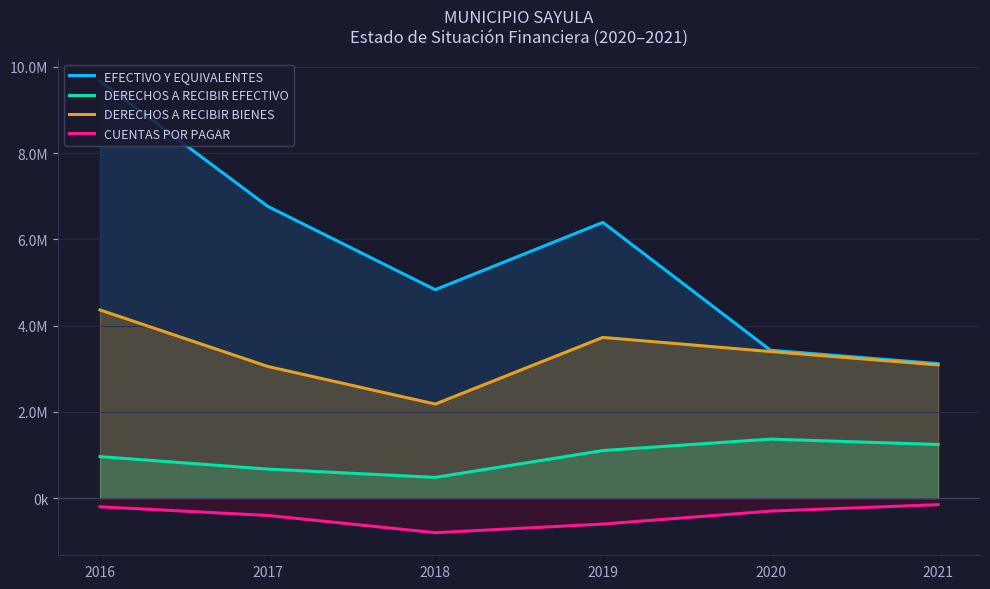

Reading right to left, transcribe all the data shown in this chart.

EFECTIVO Y EQUIVALENTES: 2021=3118796.2	2020=3430675.8	2019=6393238.5	2018=4833840.4	2017=6767376.6	2016=9667680.8
DERECHOS A RECIBIR EFECTIVO: 2021=1245203.3	2020=1369723.6	2019=1104531.0	2018=481929.4	2017=674701.1	2016=963858.8
DERECHOS A RECIBIR BIENES: 2021=3090125.0	2020=3399137.5	2019=3727227.4	2018=2182164.9	2017=3055030.9	2016=4364329.8
CUENTAS POR PAGAR: 2021=-150000.0	2020=-300000.0	2019=-600000.0	2018=-800000.0	2017=-400000.0	2016=-200000.0